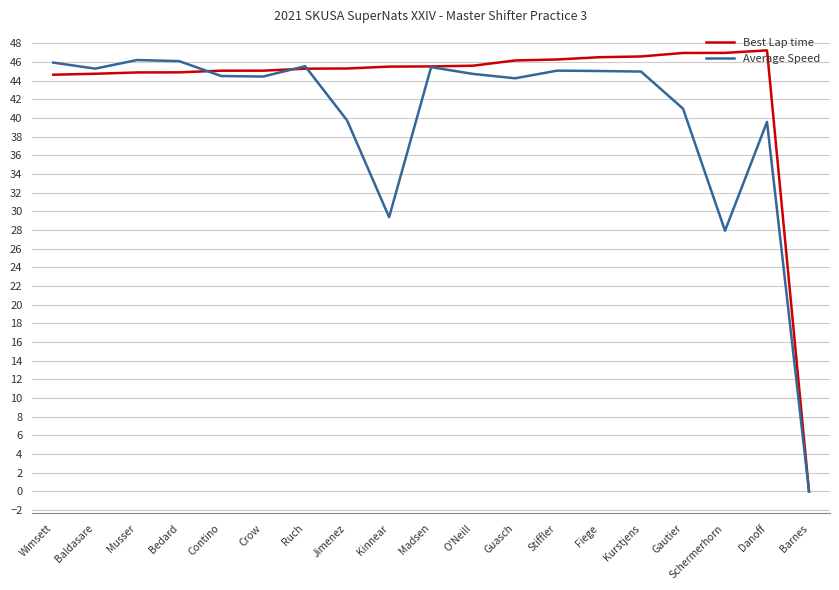

Does the chart have visible grid lines?

Yes